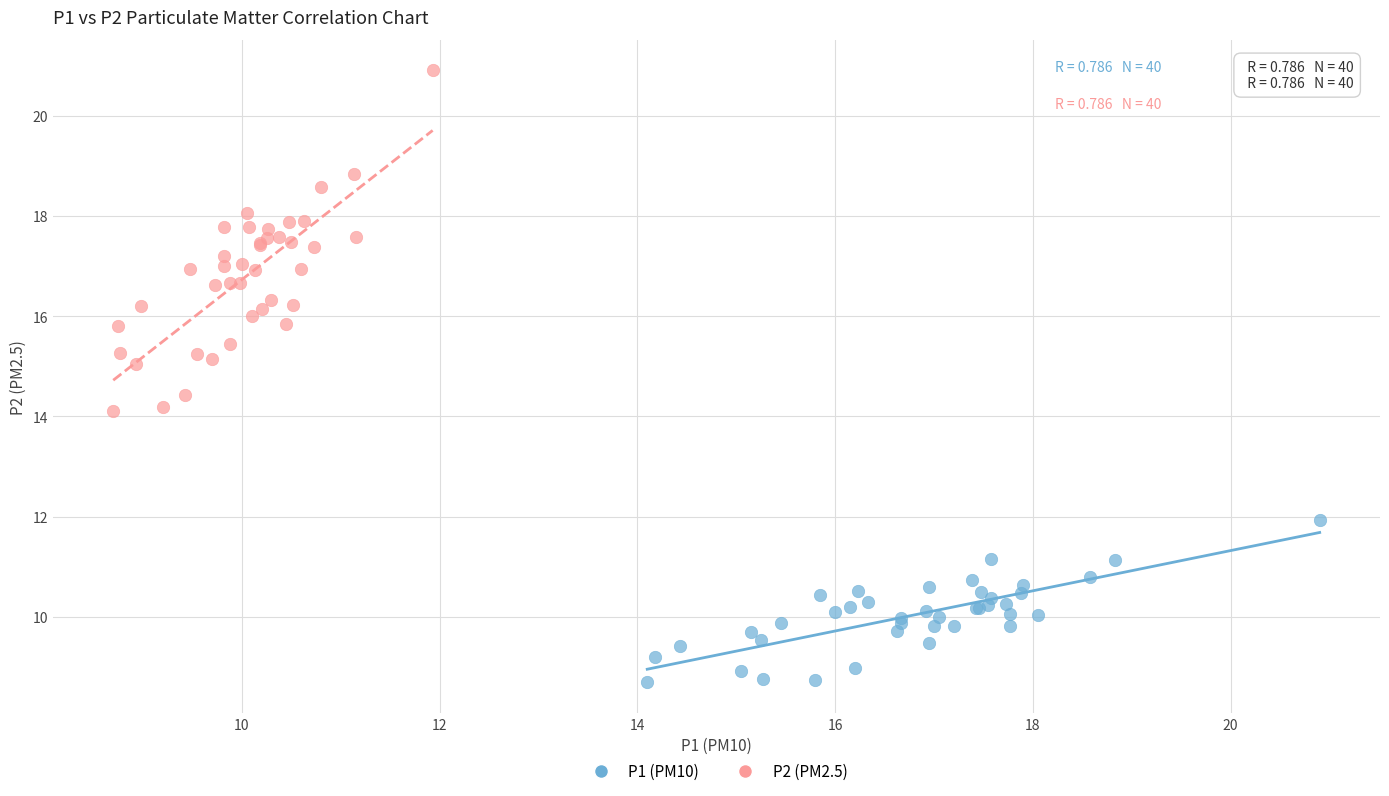

Which series has the widest spread of Y values?

P2 (PM2.5)